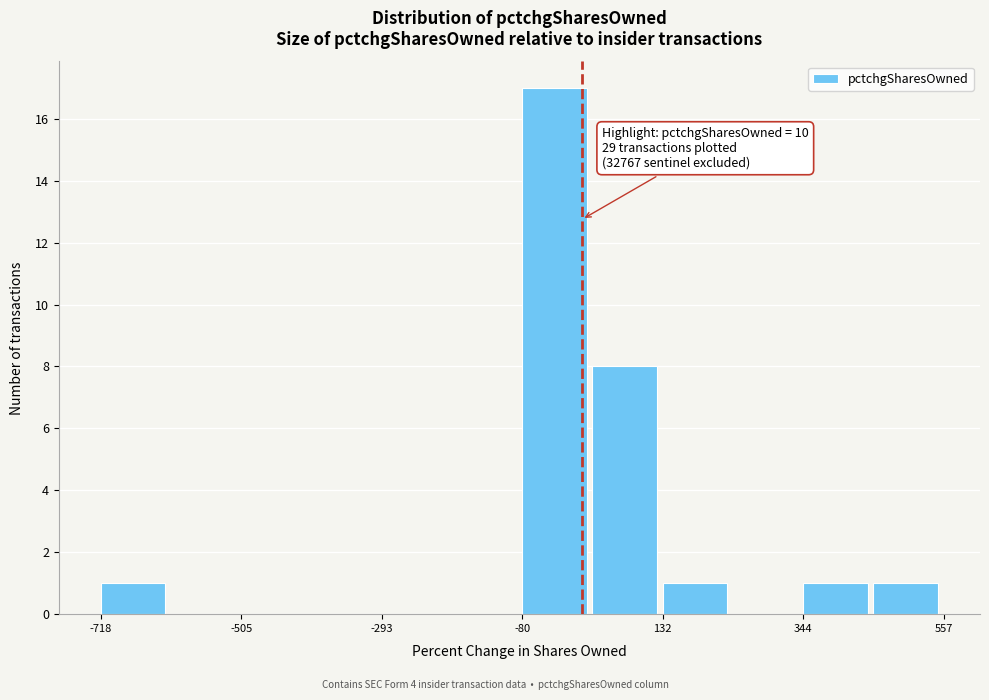

Read against the x-axis, roughly where is the centre of the tallest bar?

-50